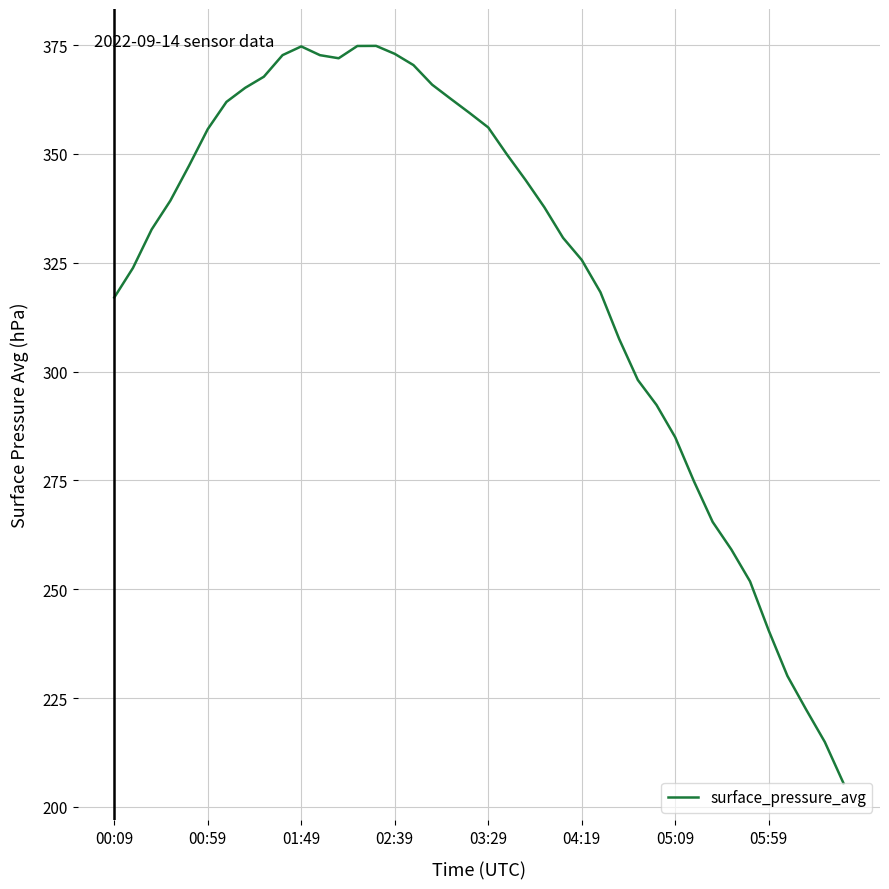

What is the greatest value displayed?

374.8